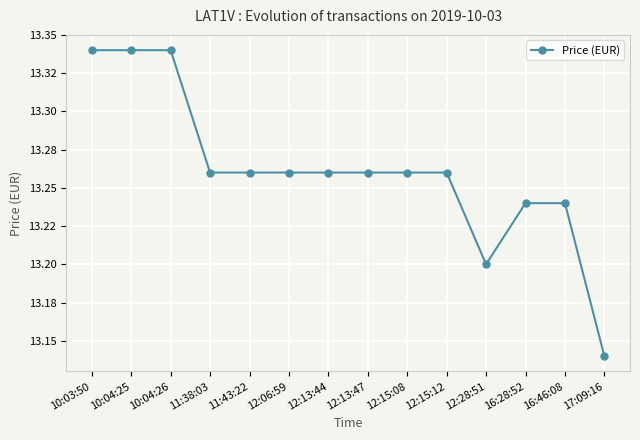

At which label is the value closest to 13?

17:09:16